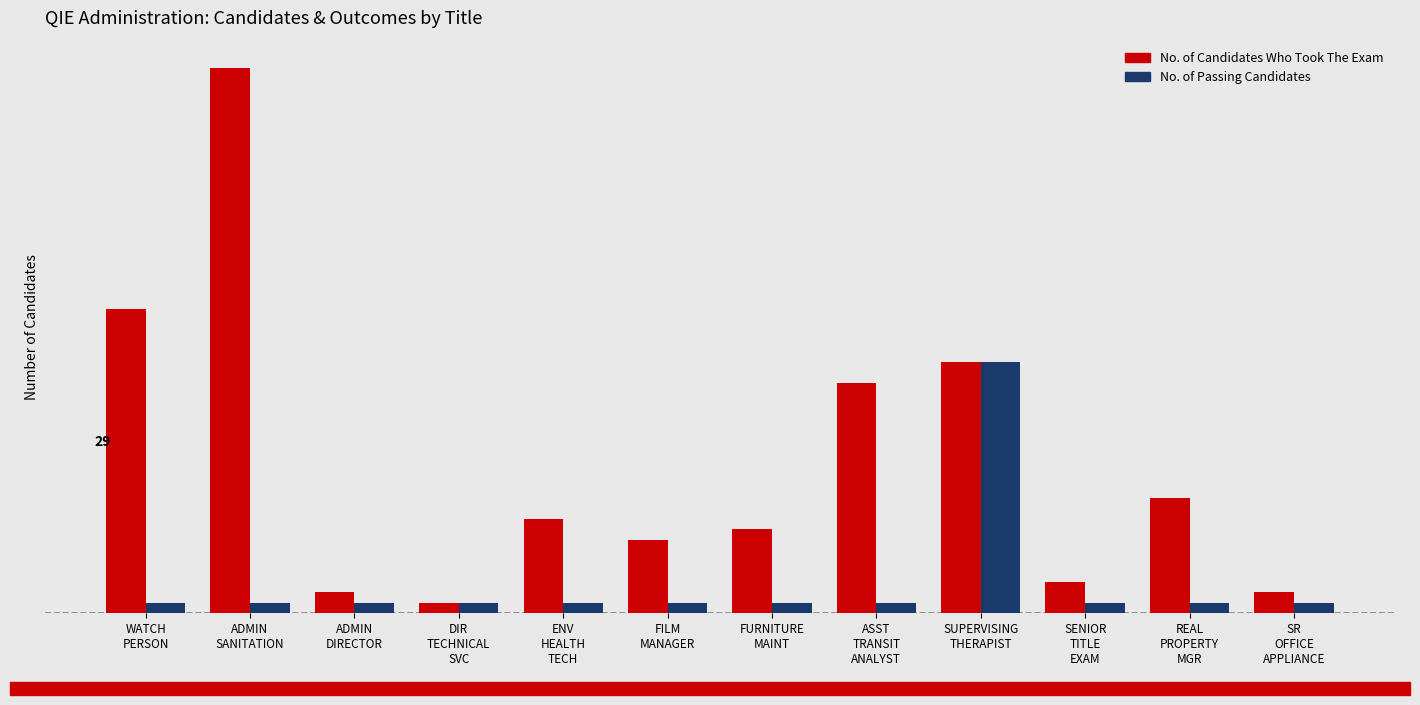

Is it true that No. of Candidates Who Took The Exam equals 2 at ADMIN
DIRECTOR?

True